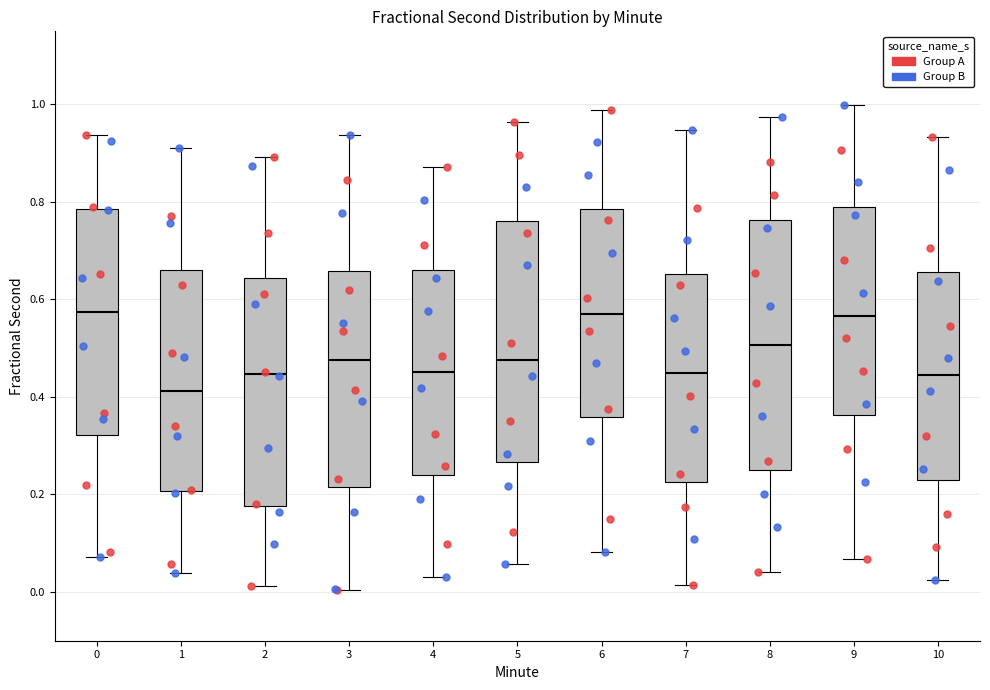

Where does the lower whisker of the box at x = 6 end on the y-axis? The values are not printed on the chart, so give them approximately, as read against the axis.

0.08